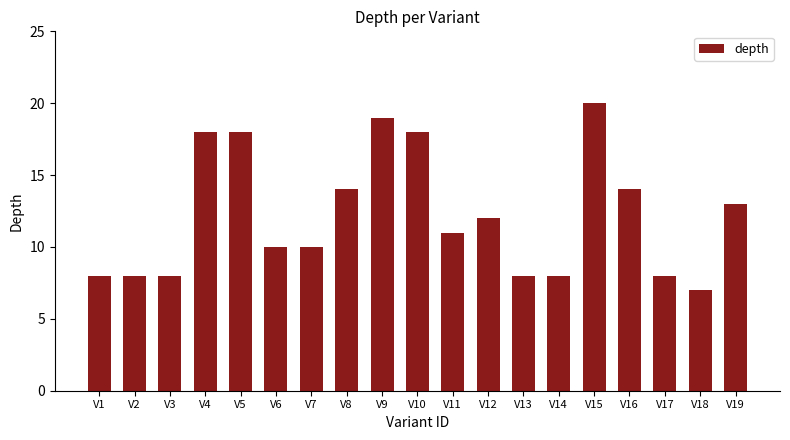

What is the value of the 4th bar from the left?

18